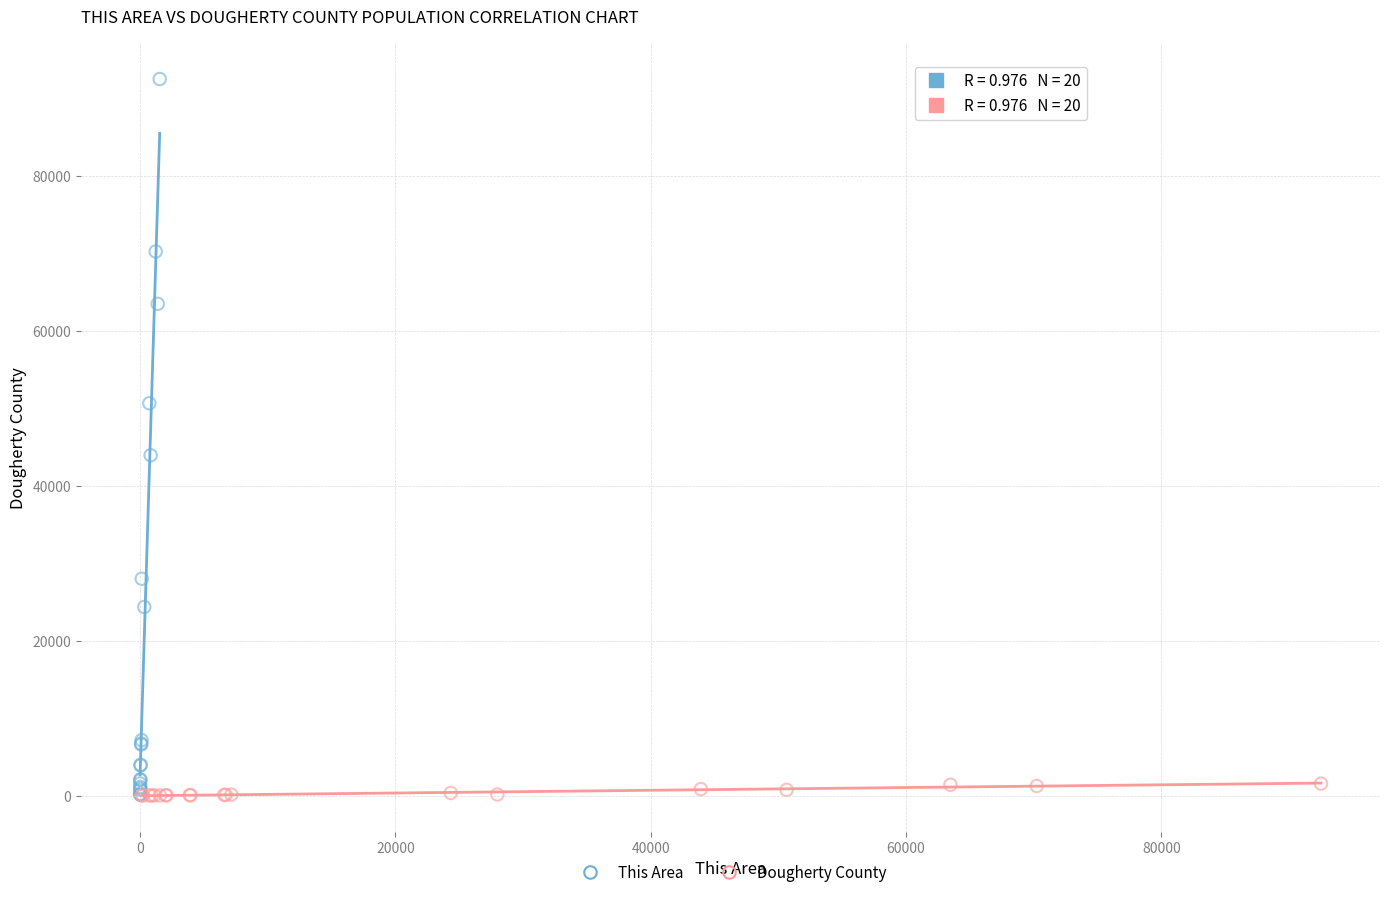

Which series reaches the maximum Y coordinate?

This Area